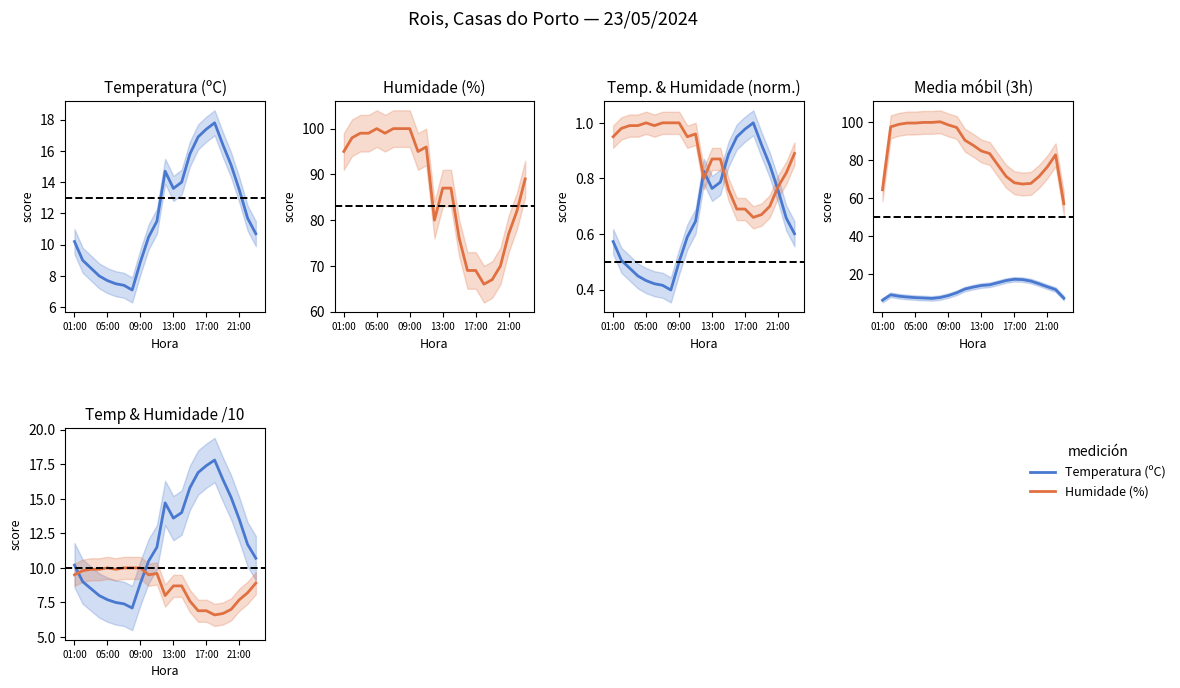

Is it true that Temperatura (ºC) equals 23.1 at 11?

False